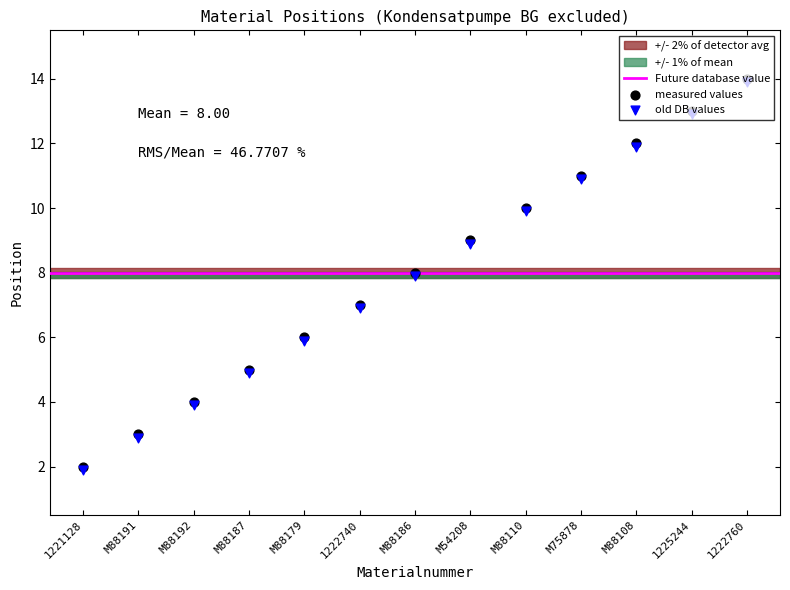

What is the change in value from 1221128 to M88192?

+2